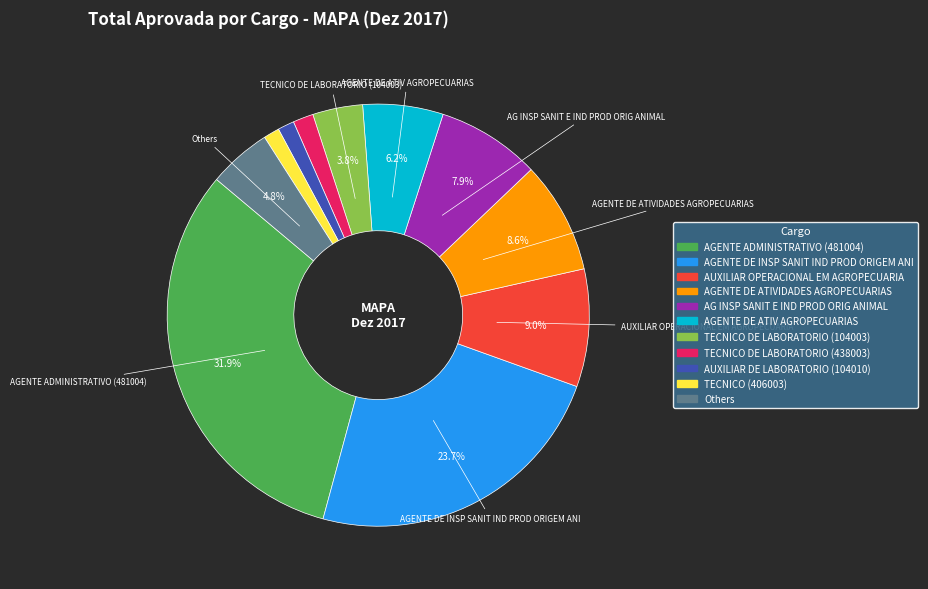

To the nearest percent, what is the average slice percentage?

9%